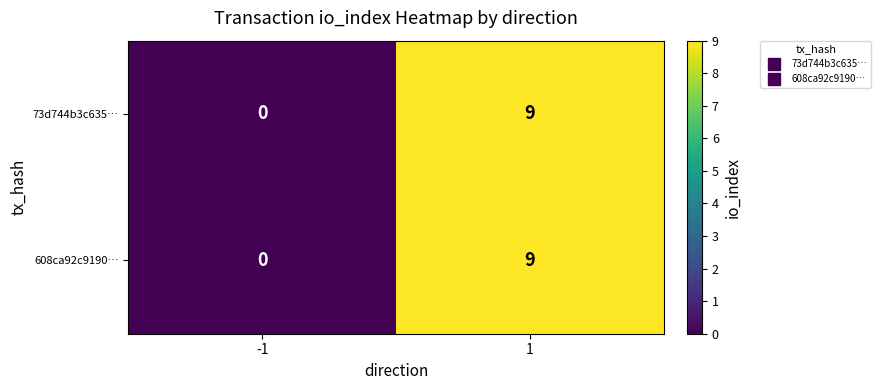

Rank the categories by 73d744b3c635… value from highest to lowest.

1, -1